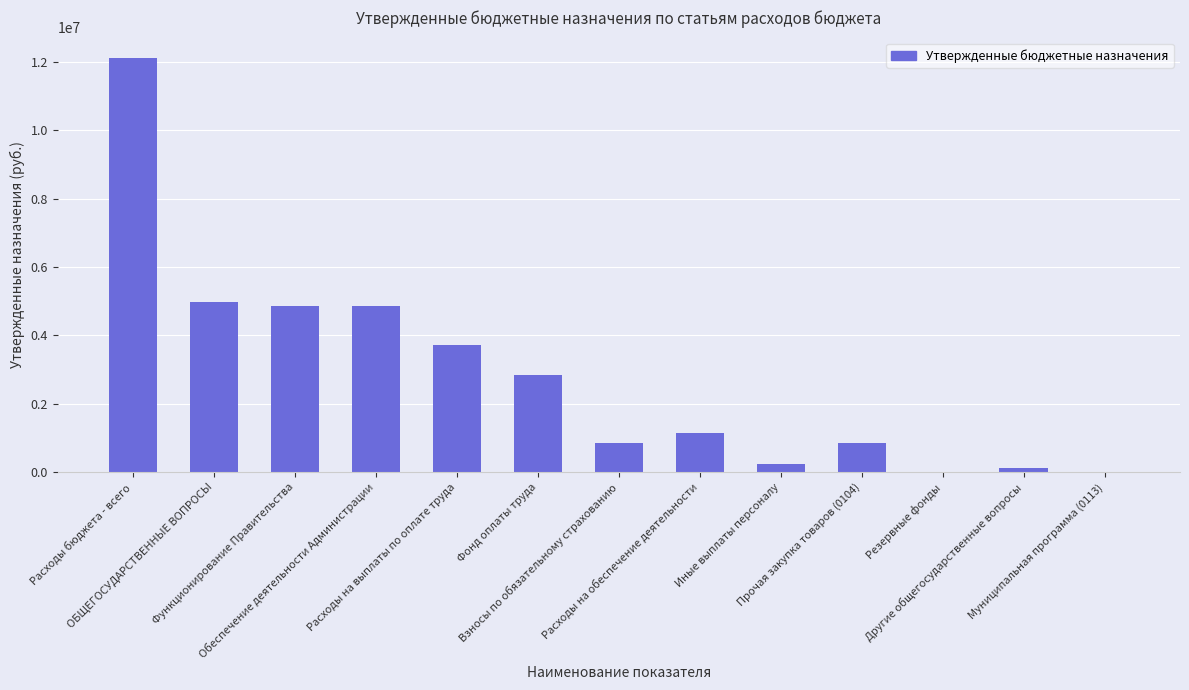

Where is the data nearest to the value 6051950?

ОБЩЕГОСУДАРСТВЕННЫЕ ВОПРОСЫ